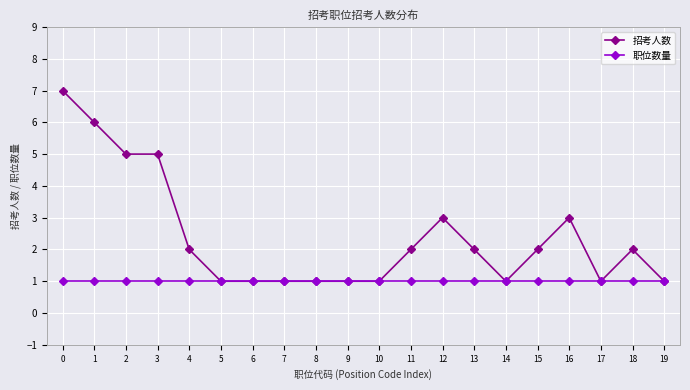

Reading left to right, what are all the values shown in this chart?

招考人数: 7	6	5	5	2	1	1	1	1	1	1	2	3	2	1	2	3	1	2	1
职位数量: 1	1	1	1	1	1	1	1	1	1	1	1	1	1	1	1	1	1	1	1